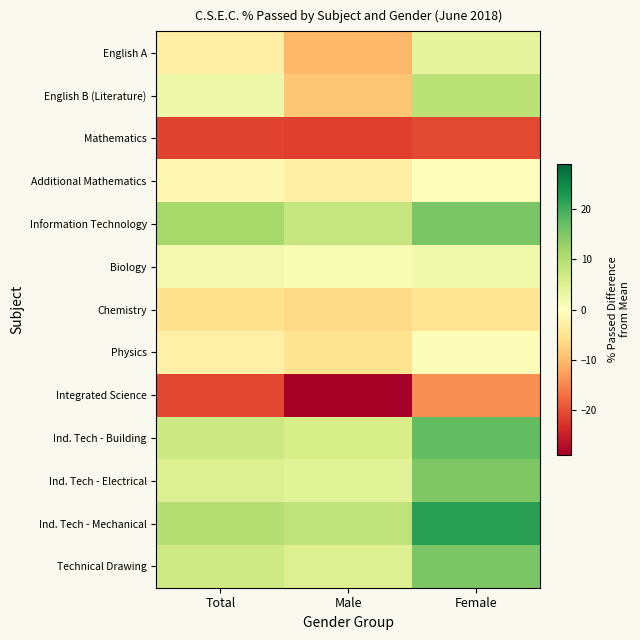

Which series changed the most between Total and Female?

Ind. Tech - Mechanical